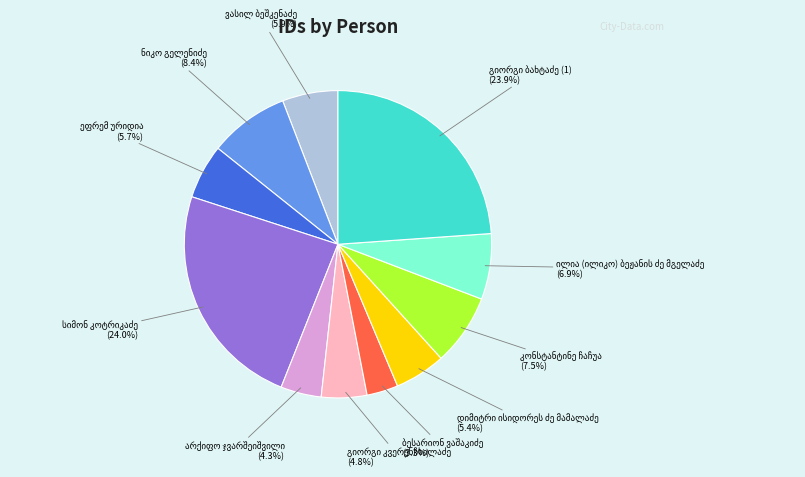

Does any single category account for the majority?

No